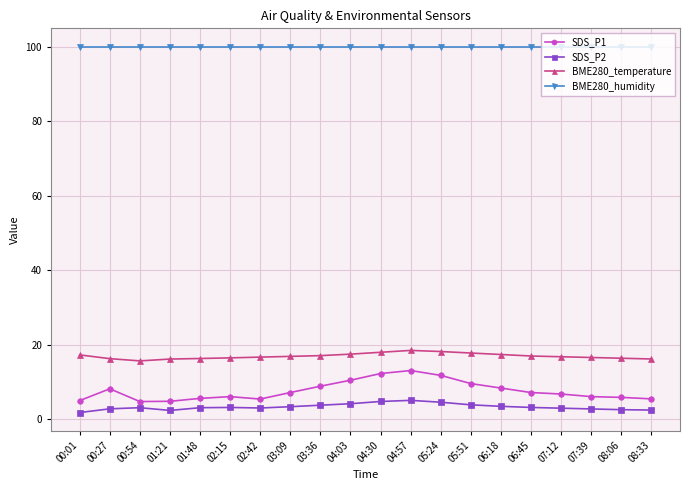

Is the value of BME280_humidity at 06:45 greater than the value of SDS_P2 at 02:42?

Yes